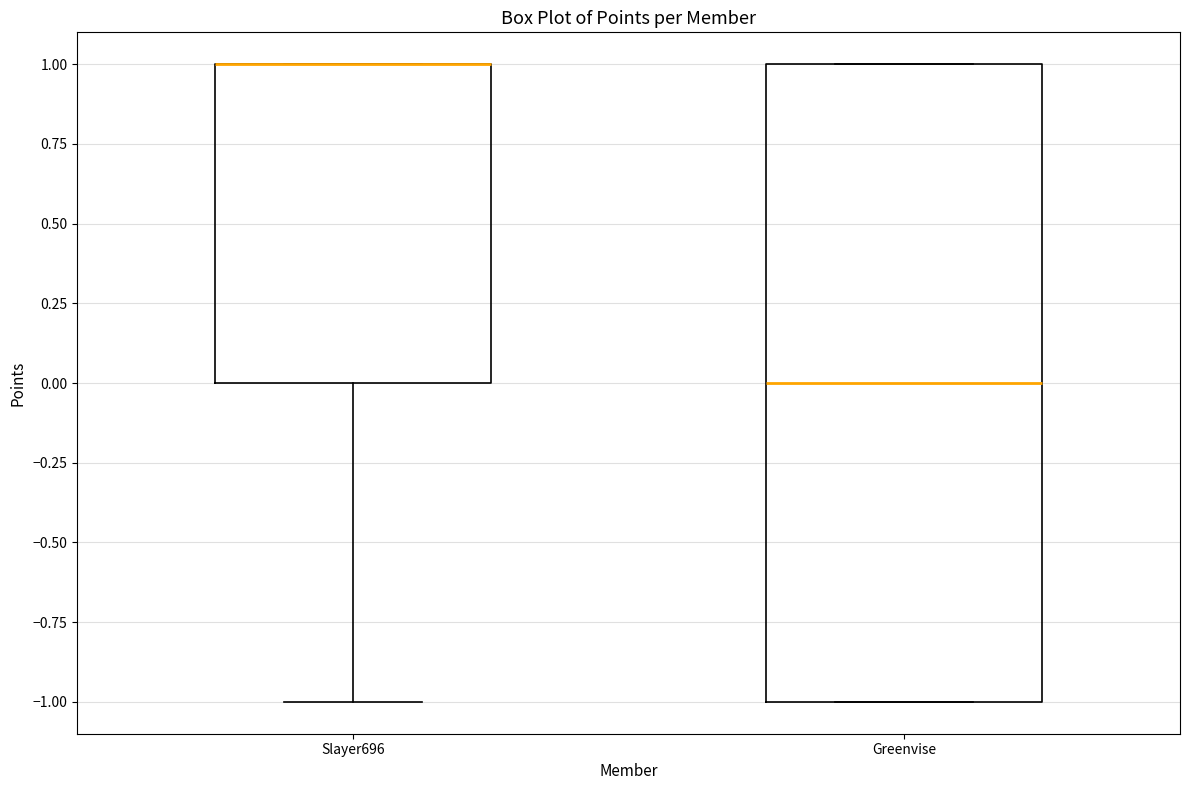

Where is the lower edge of the box for Slayer696 on the y-axis? The values are not printed on the chart, so give them approximately, as read against the axis.

0